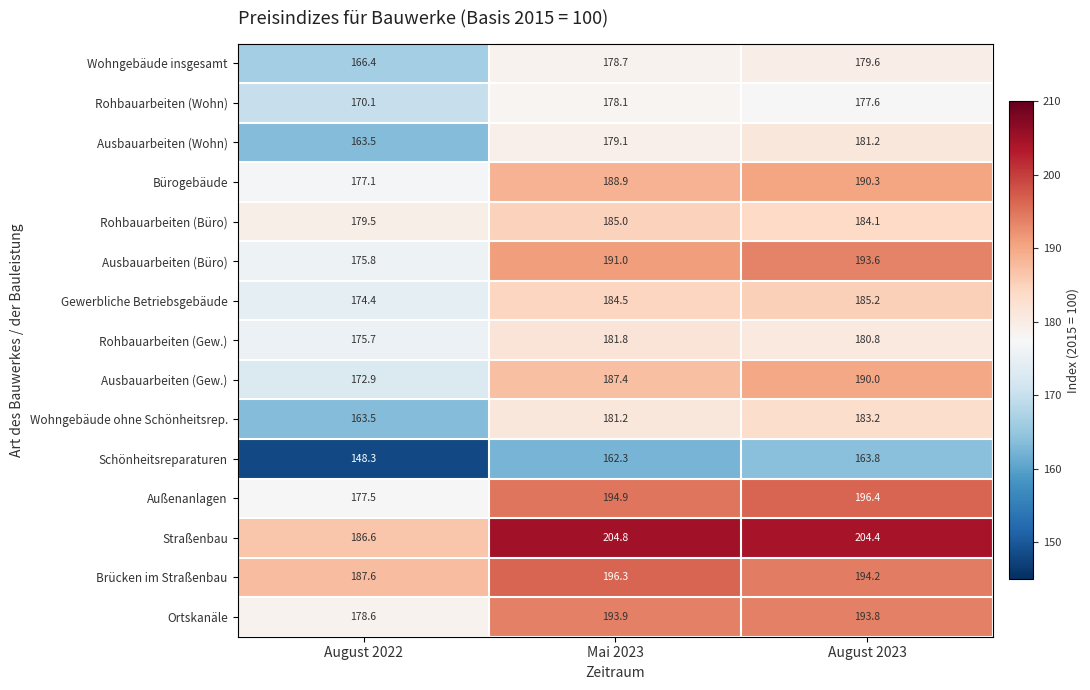

What is the difference between the highest and lowest values at Mai 2023?

42.5